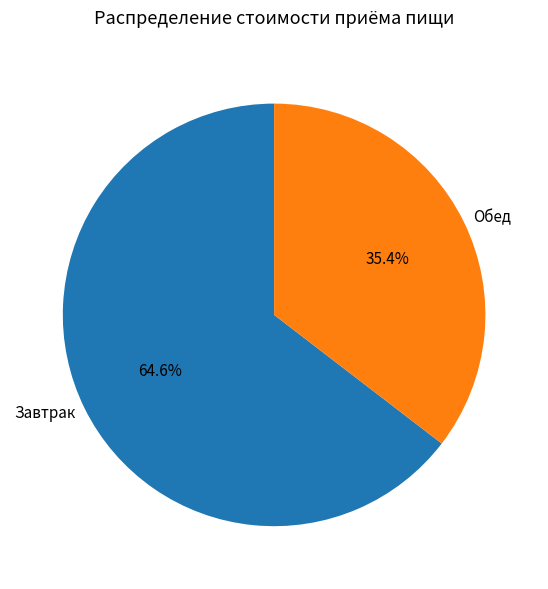

How many slices are in this pie chart?

2